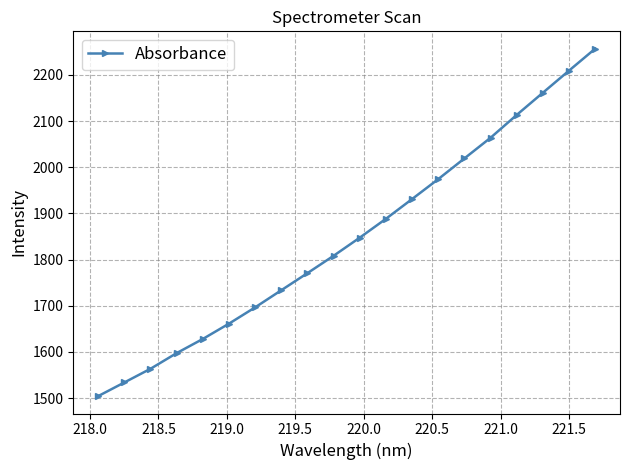

What is the value of the 17th point from the left?

2113.3